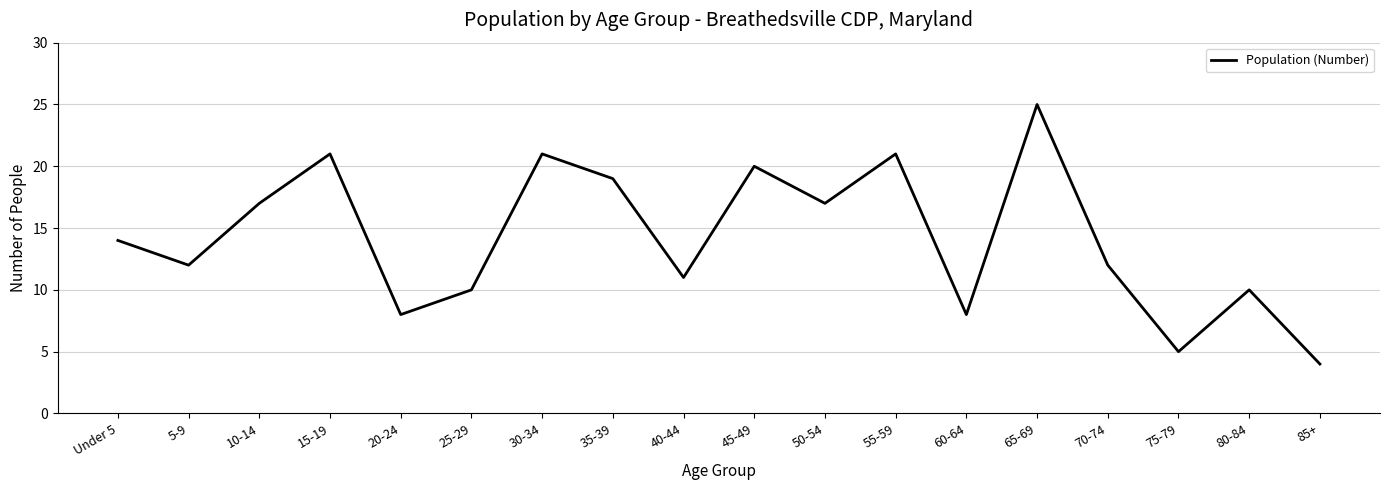

What position from the right is 35-39?

11